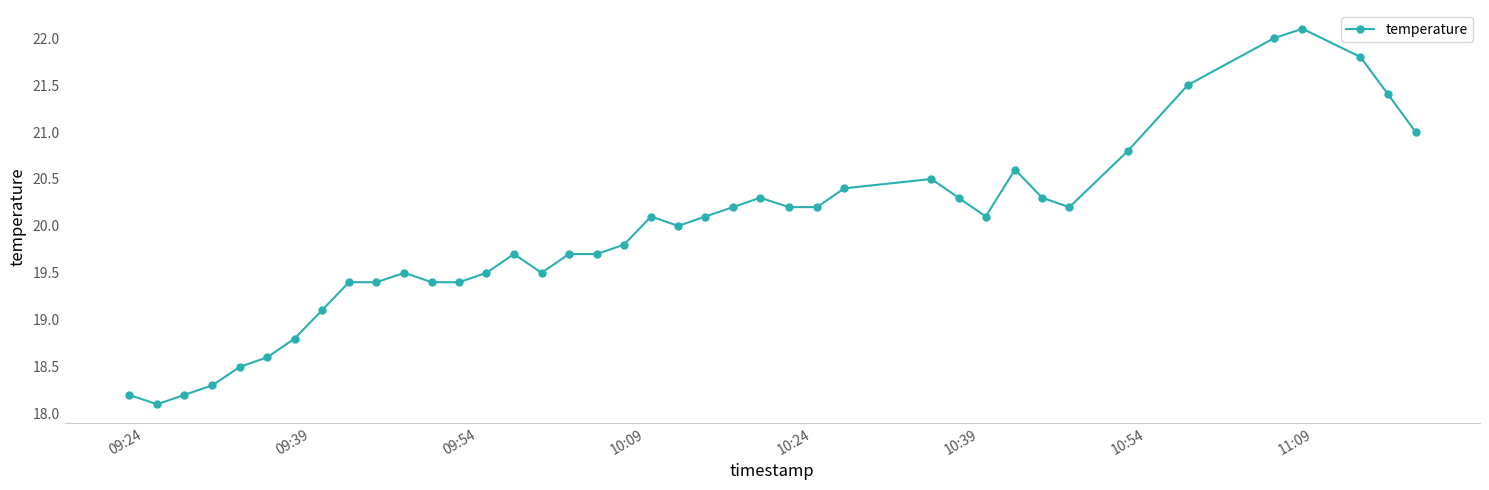

What is the sum of all values?

796.9